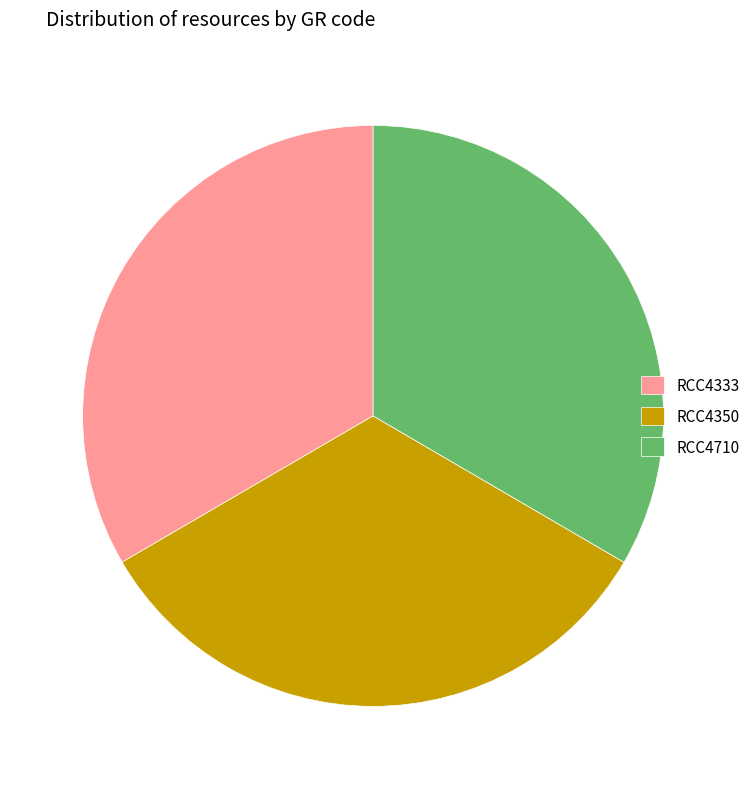

True or false: RCC4333 accounts for 33% of the total.

True